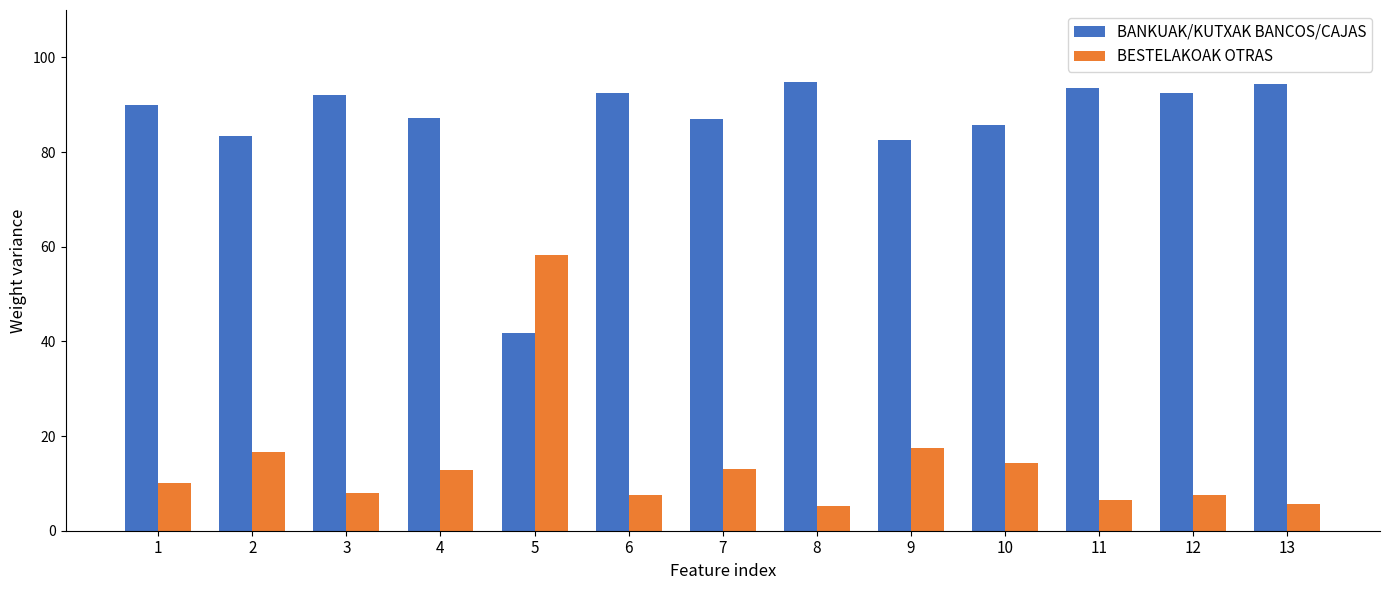

How many bars are there in total?

26